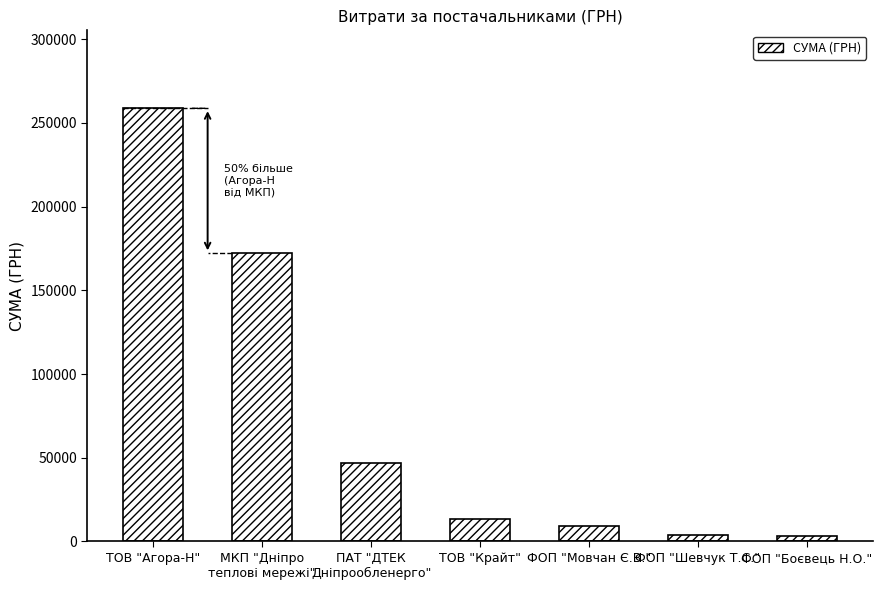

What is the difference between the values at ФОП "Шевчук Т.С." and ТОВ "Агора-Н"?

254832.9